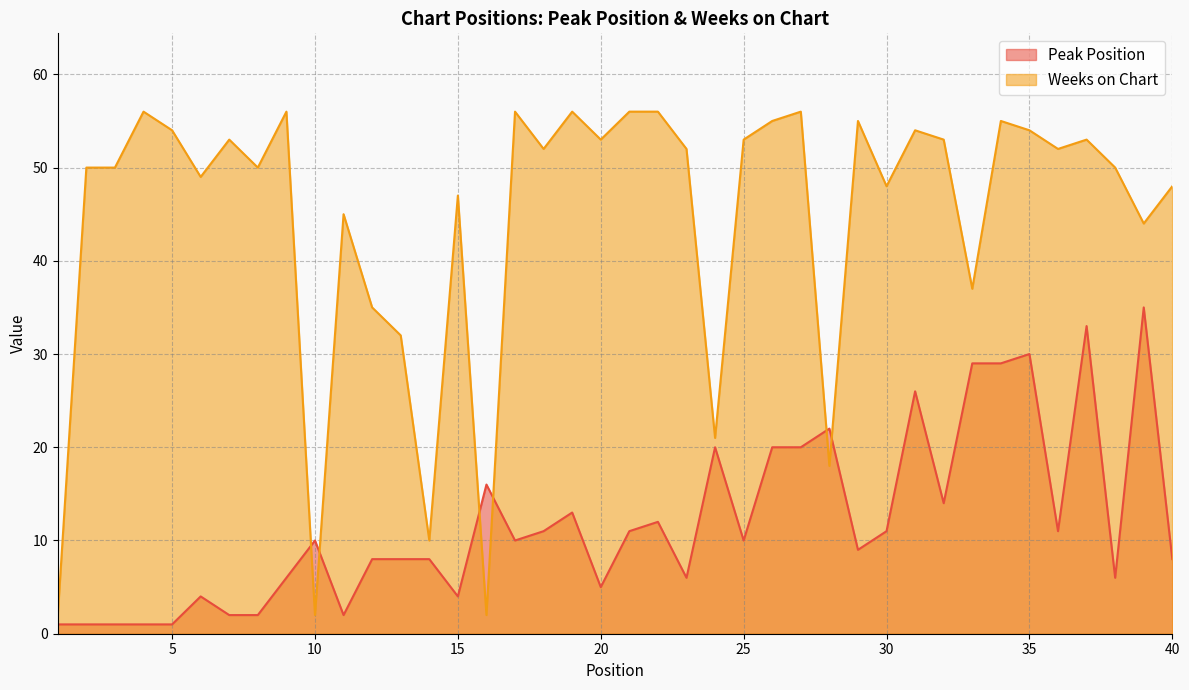

True or false: Weeks on Chart has a value of 56 at 9.

True